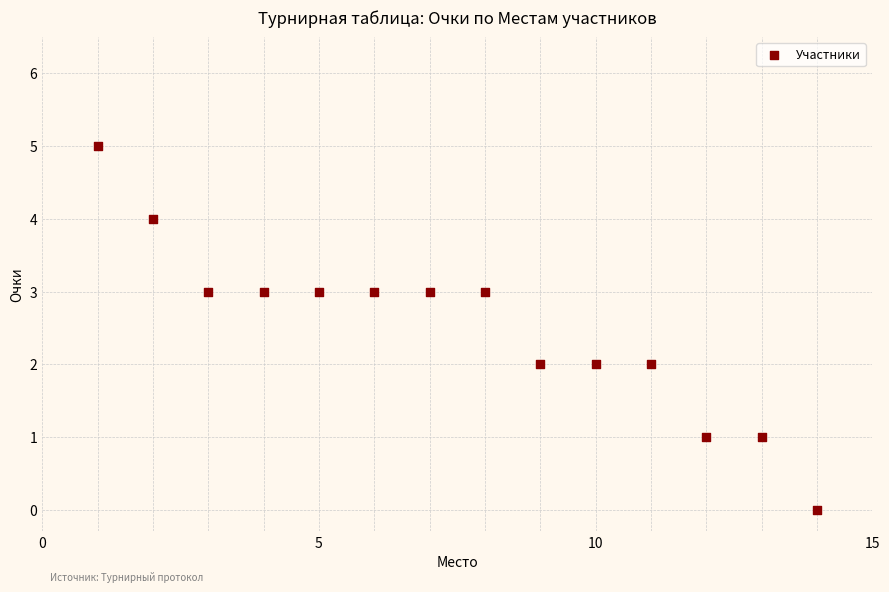

What is the range of X values (max minus min)?

13